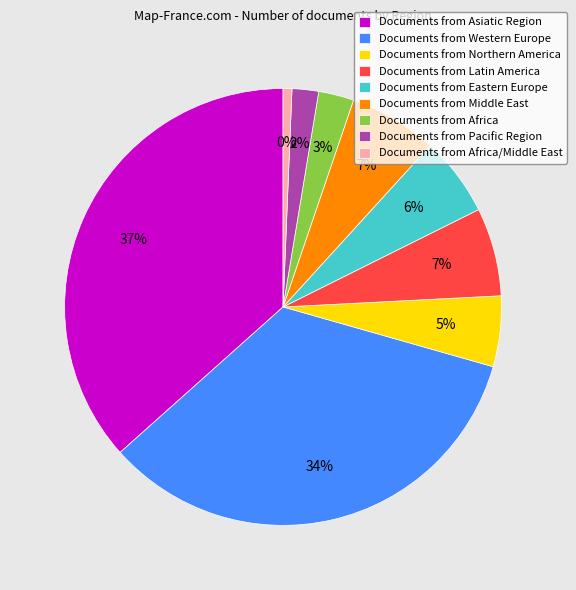

What portion of the pie excludes Eastern Europe?

94.1%